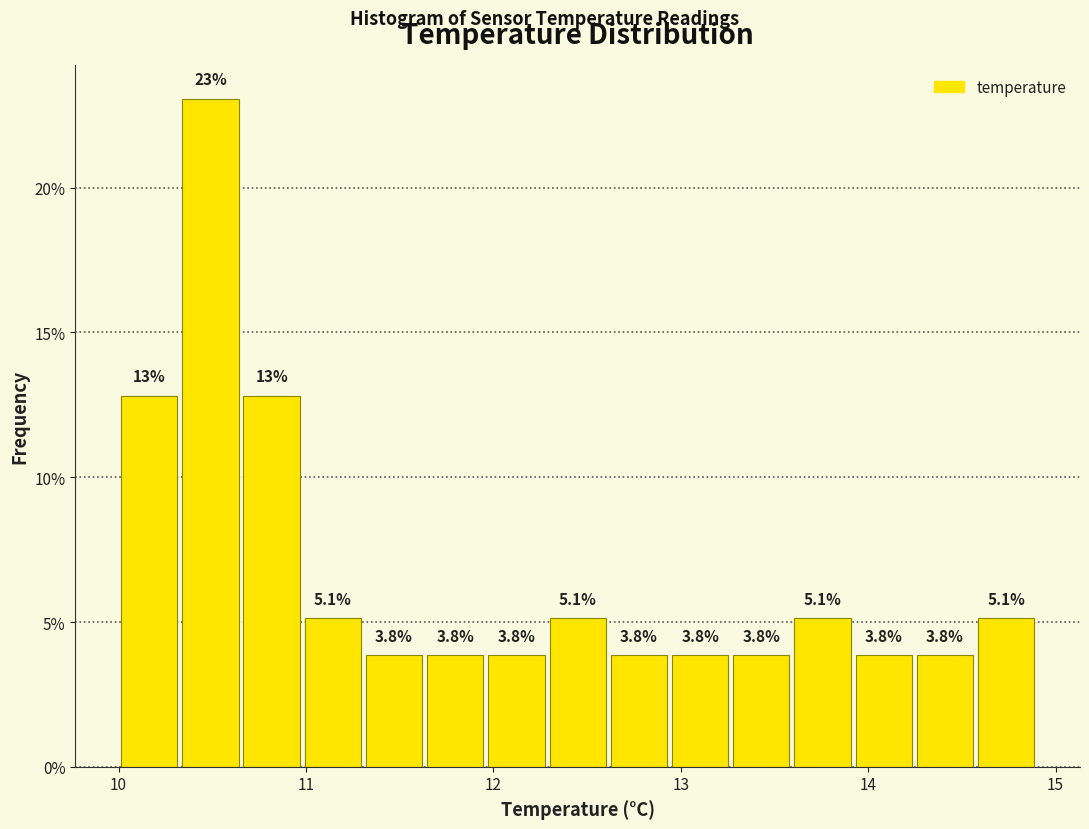

Read against the x-axis, roughly where is the centre of the tallest bar?

10.5